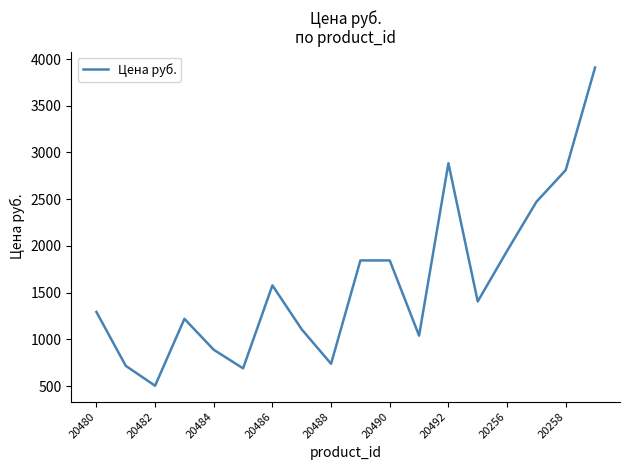

What is the maximum value shown in the chart?

3908.8